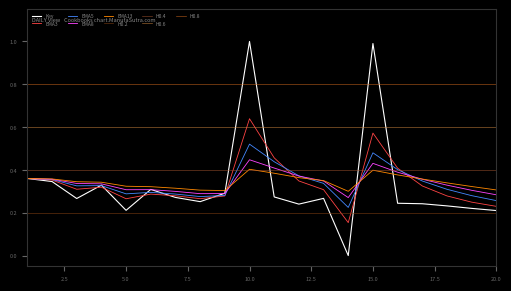

List the labels in order of value, largest first.

10, 15, 1, 2, 4, 6, 9, 11, 7, 13, 3, 8, 16, 17, 12, 18, 19, 5, 20, 14